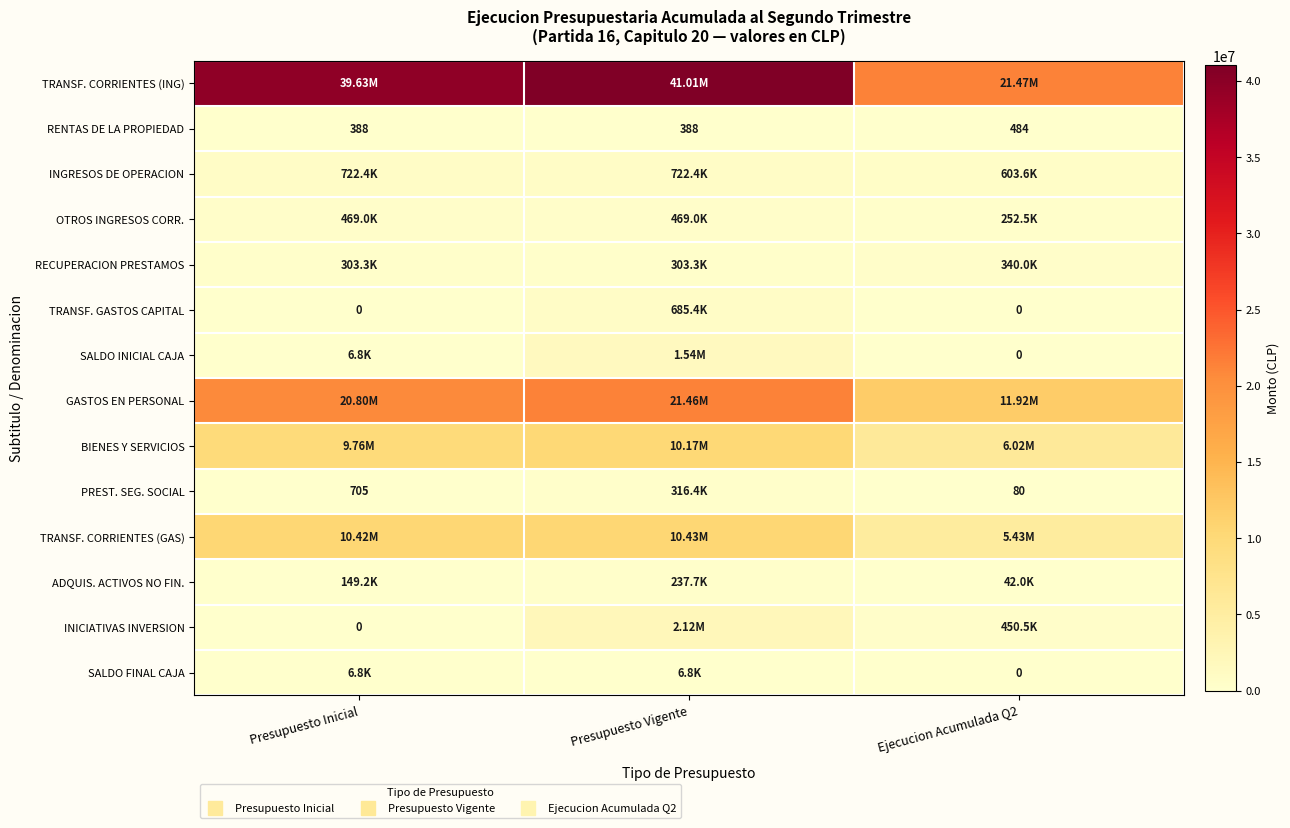

What is the greatest value displayed?

41013429